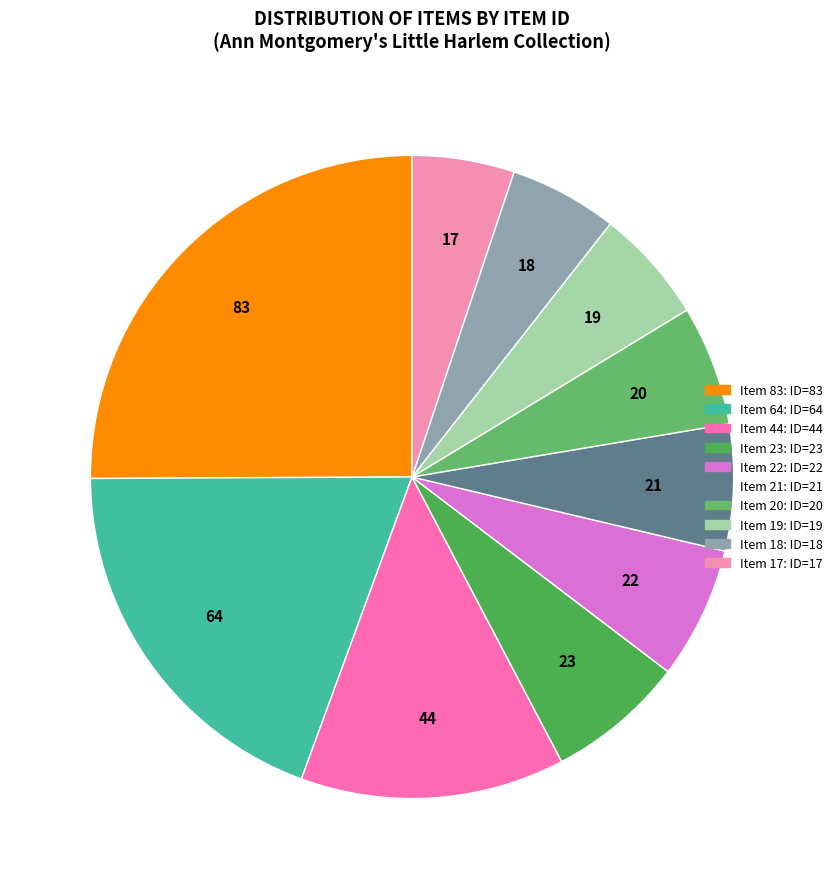

How many segments does this pie chart have?

10